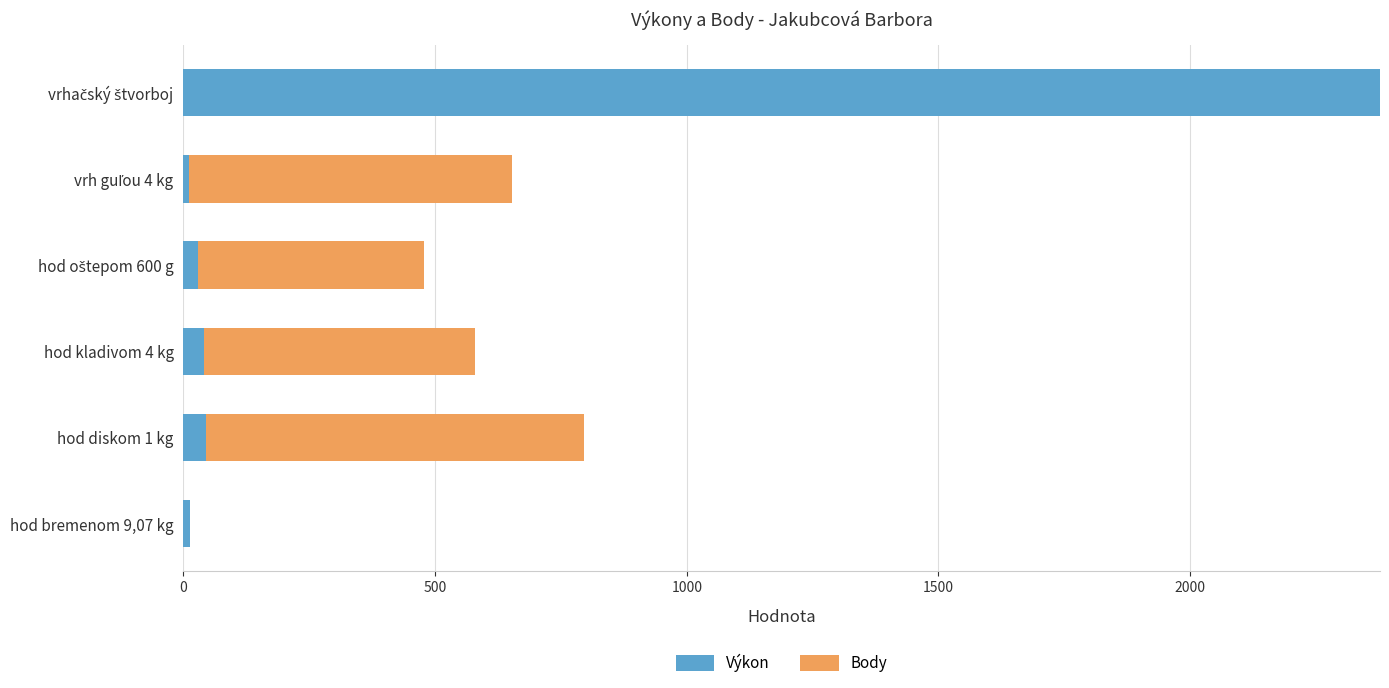

Where is Výkon nearest to the value 1194?

hod diskom 1 kg